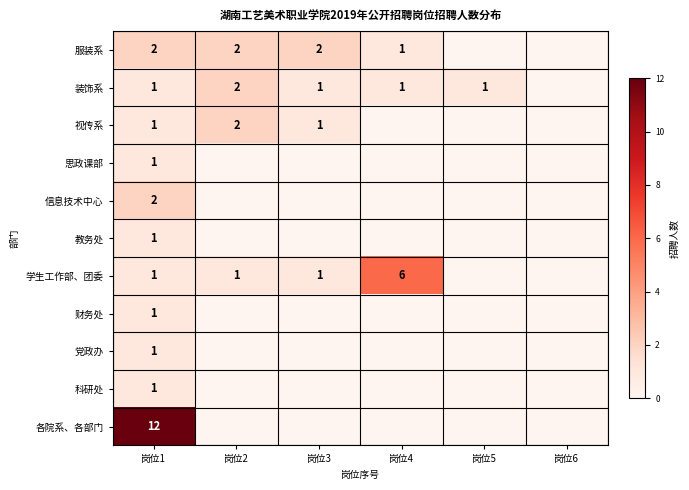

List the labels in order of 学生工作部、团委 value, smallest first.

岗位5, 岗位6, 岗位1, 岗位2, 岗位3, 岗位4